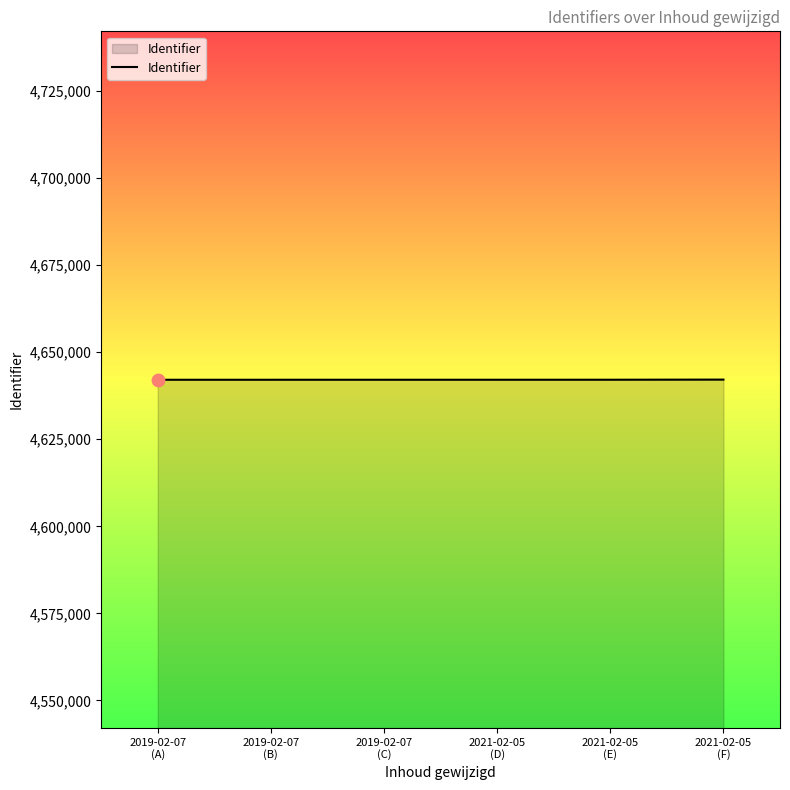

What is the average value?

4642103